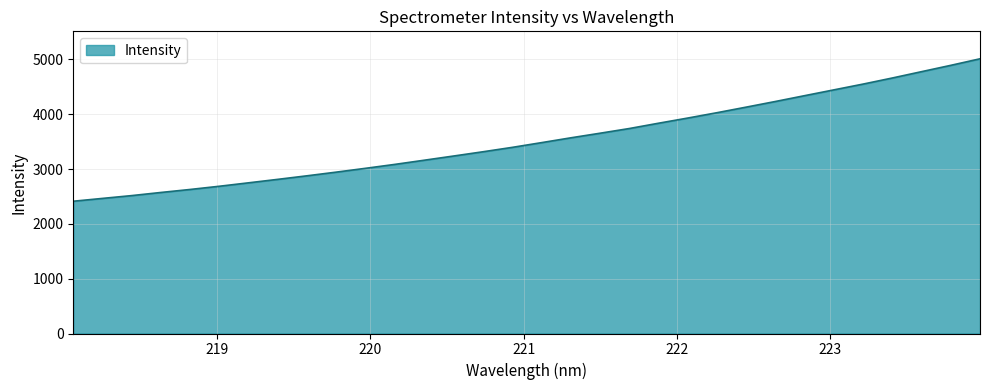

What is the difference between the second highest and second lowest values?

2427.6